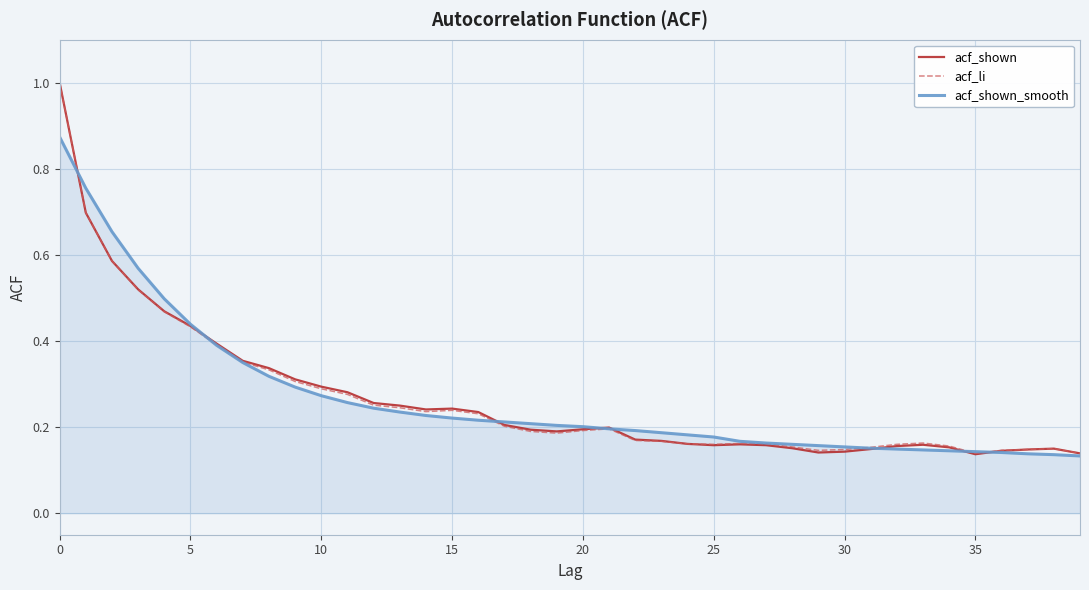

What are all the series names shown in the legend?

acf_shown, acf_li, acf_shown_smooth